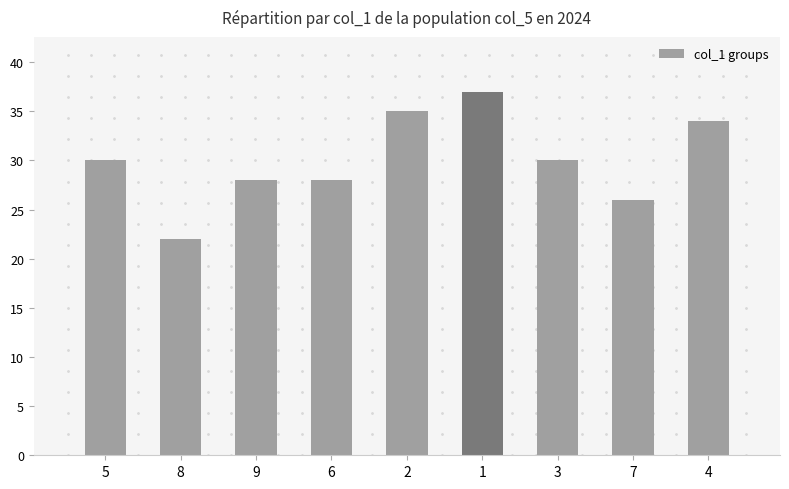

The value at 8 is 15. True or false?

False